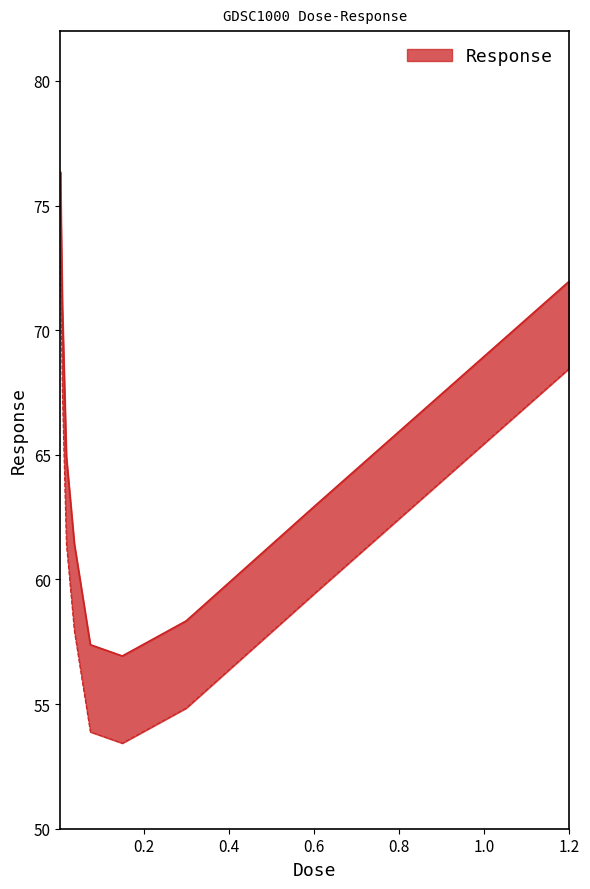

What value does the data have at 0.075?

57.4